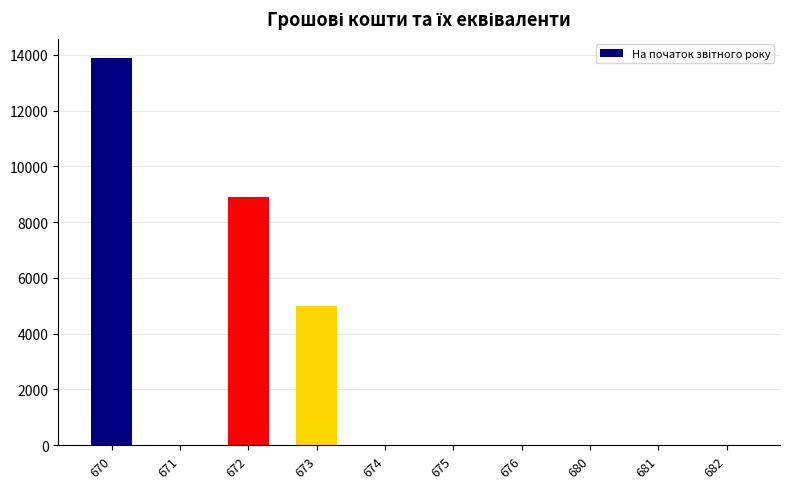

What is the sum of all values?

27772